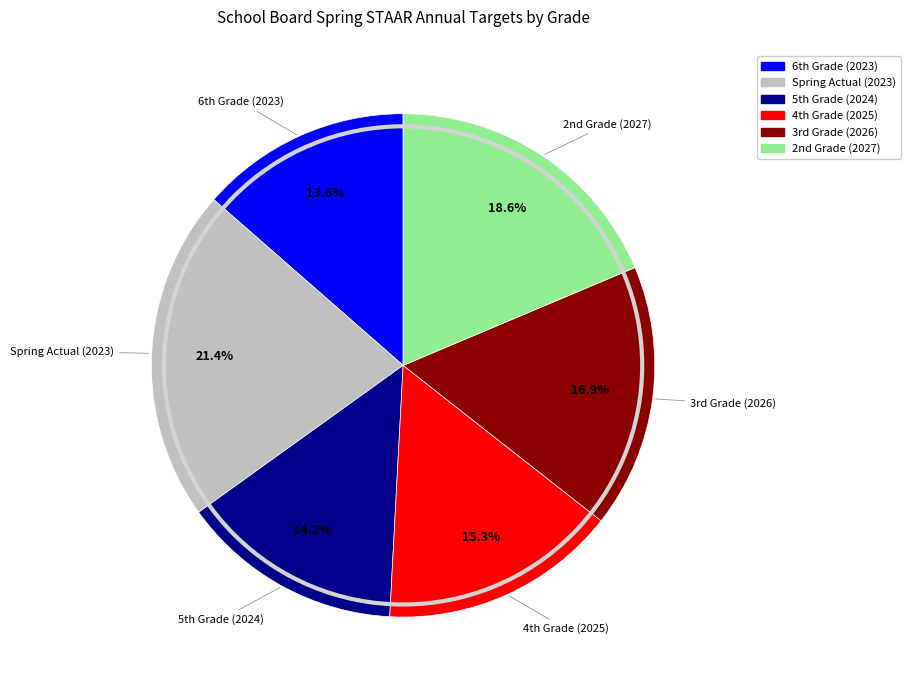

What is the largest slice in the pie chart?

Spring Actual (2023)